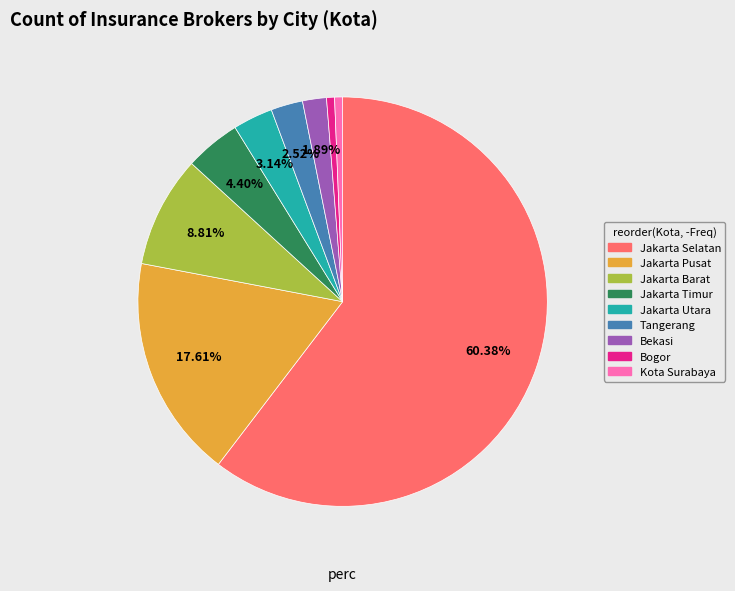

Is it true that Bogor is 1% of the pie?

True